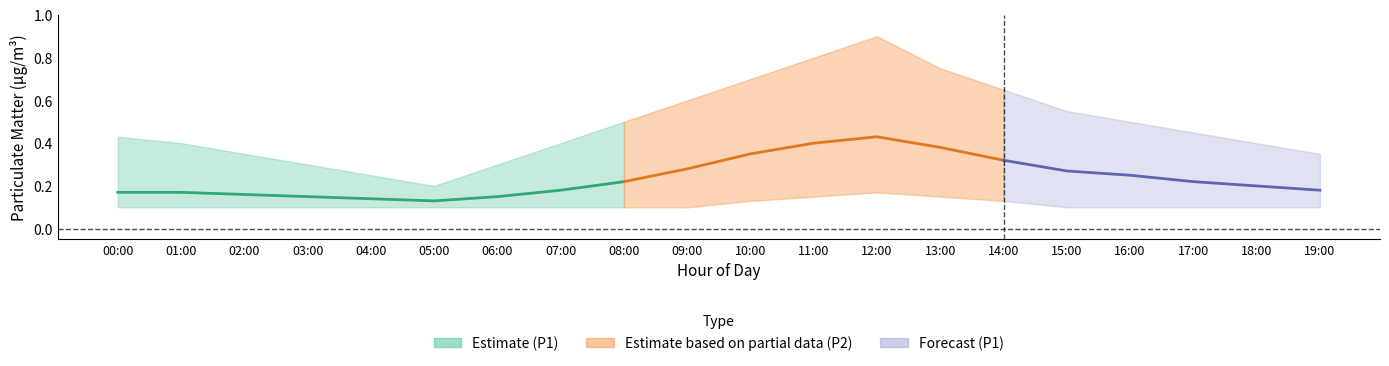

At which label is P1_mean closest to 0?

05:00